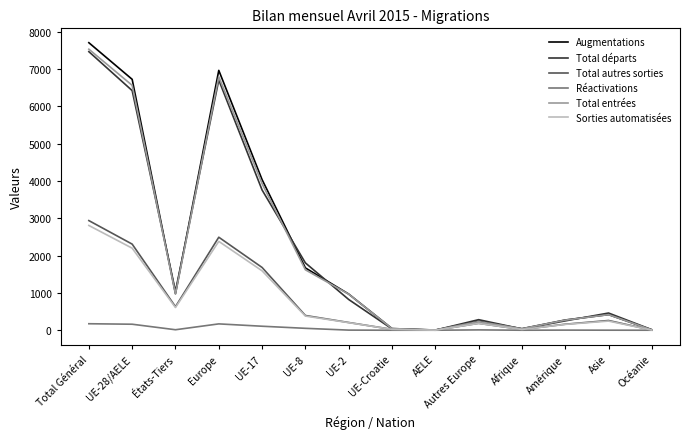

What is the difference between the highest and lowest values at Afrique?

40